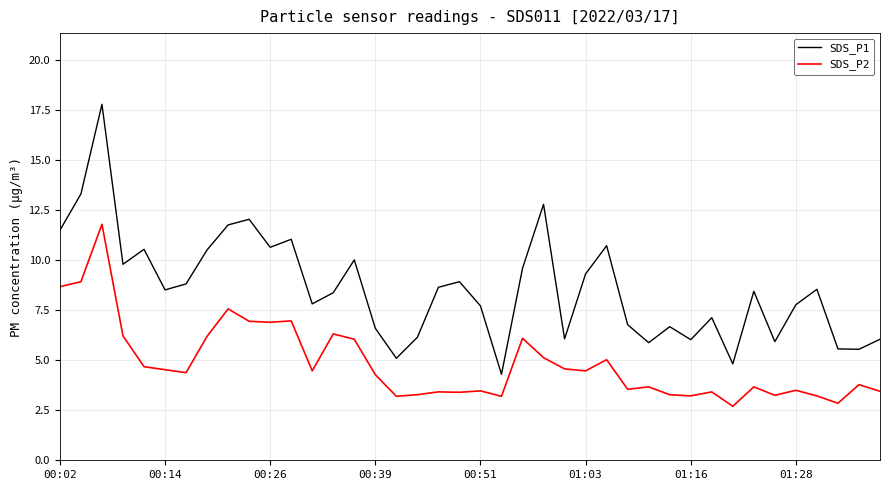

True or false: SDS_P1 and SDS_P2 cross at least once.

False